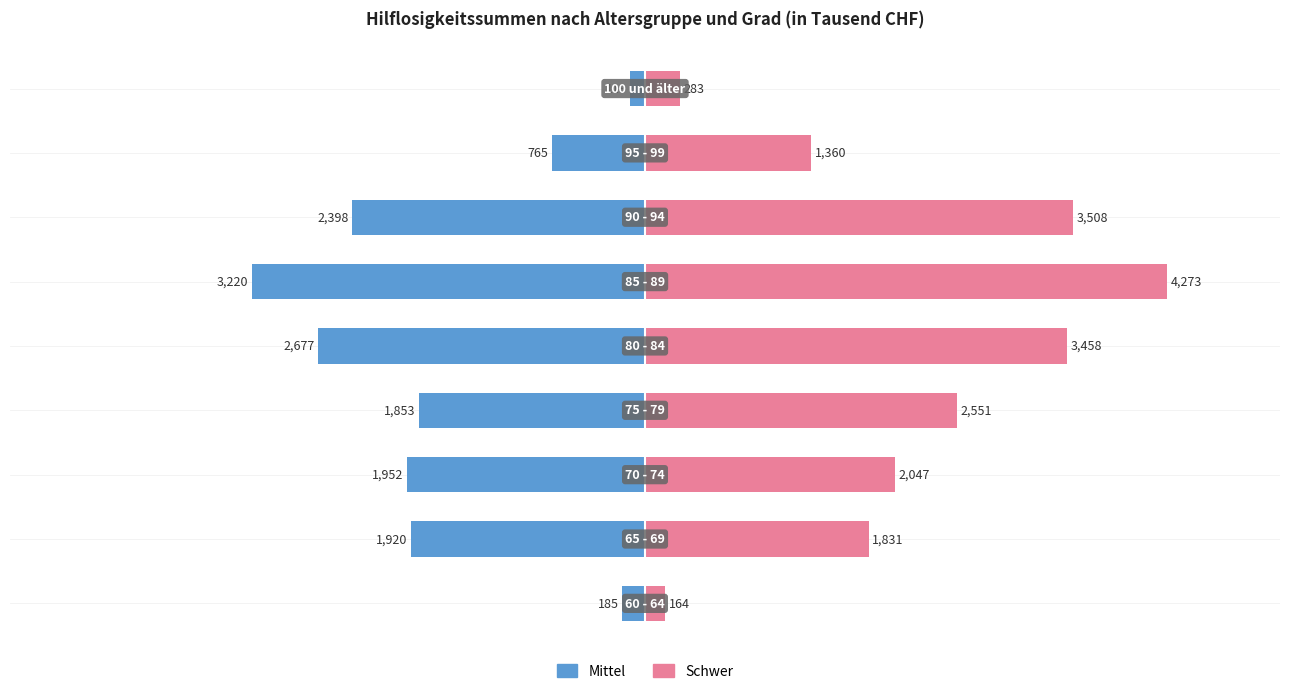

Count the number of data series in this chart.

2